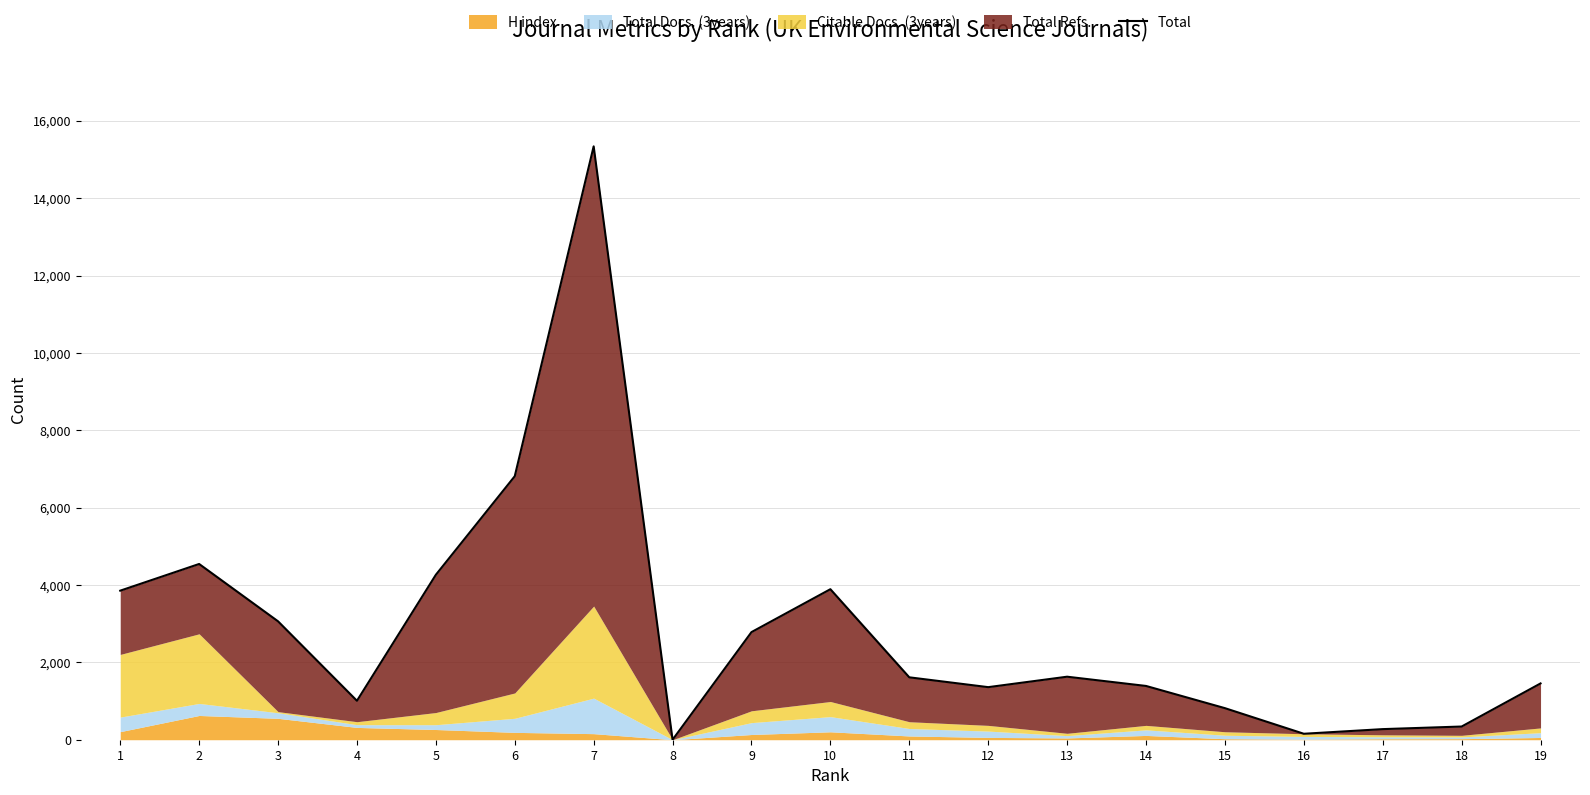

What is the sum of the values at 7 and 5?

19603